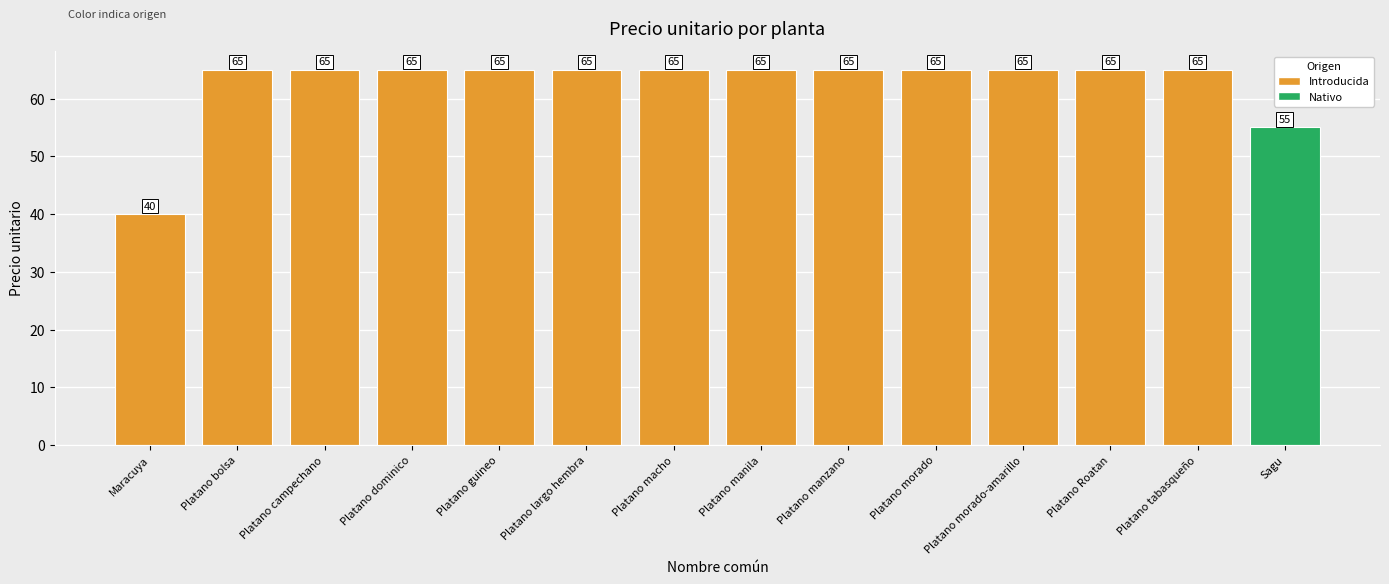

What is the ratio of the value at Platano campechano to the value at Platano Roatan?

1.0